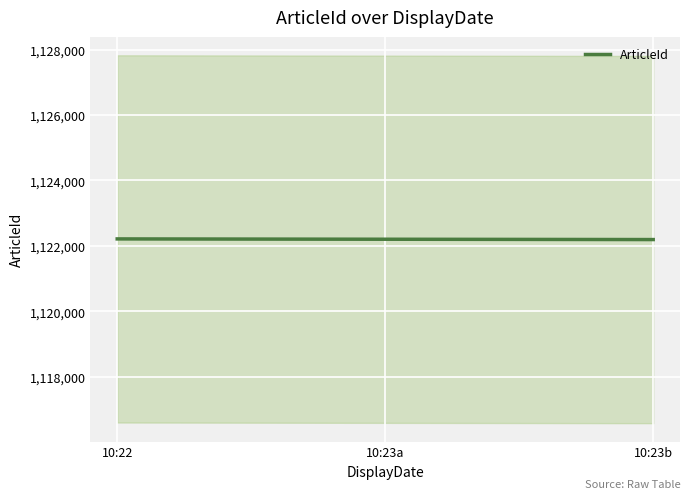

Reading right to left, transcribe all the data shown in this chart.

10:23b=1122193	10:23a=1122203	10:22=1122213